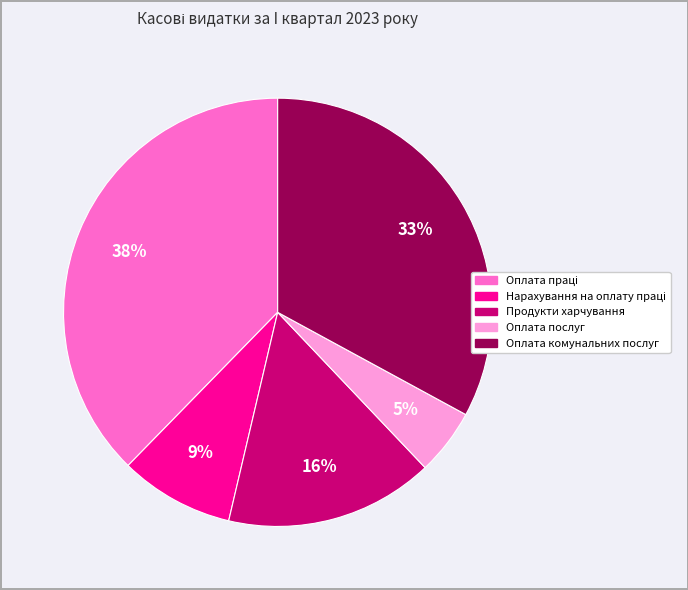

Which category has the smallest portion of the pie?

Оплата послуг